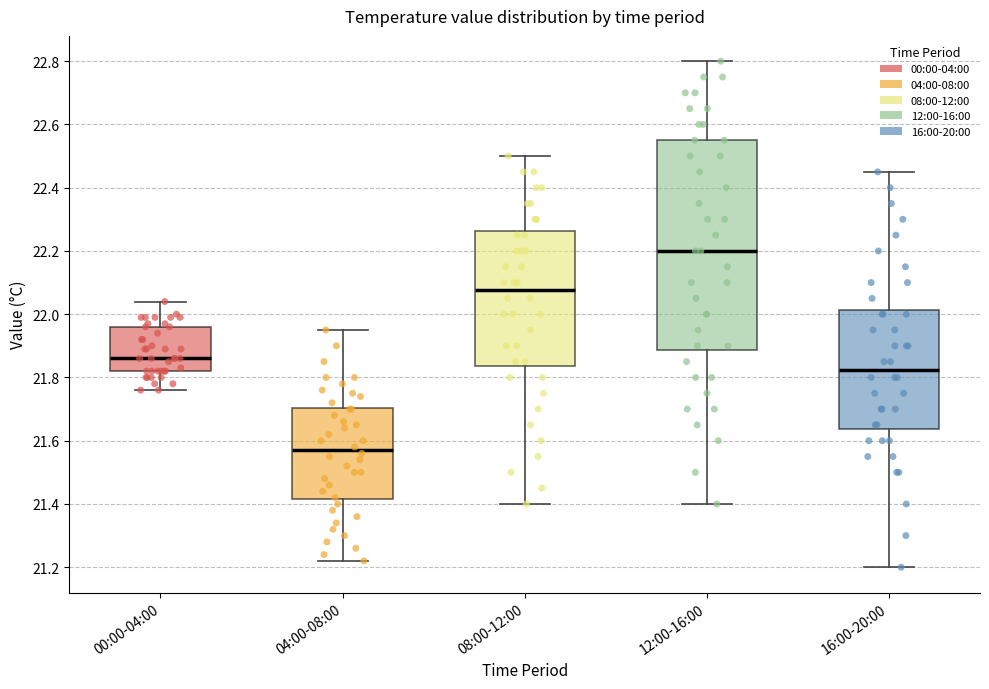

Reading left to right, read every box against the y-axis: the position of its median line, the range the box covers, and the ends of its whiskers. The values are not printed on the chart, so give them approximately, as read against the axis.

00:00-04:00: median 21.86, box 21.82 to 21.96, whiskers 21.76 to 22.04
04:00-08:00: median 21.58, box 21.42 to 21.70, whiskers 21.22 to 21.96
08:00-12:00: median 22.08, box 21.84 to 22.26, whiskers 21.40 to 22.50
12:00-16:00: median 22.20, box 21.88 to 22.56, whiskers 21.40 to 22.80
16:00-20:00: median 21.82, box 21.64 to 22.02, whiskers 21.20 to 22.46